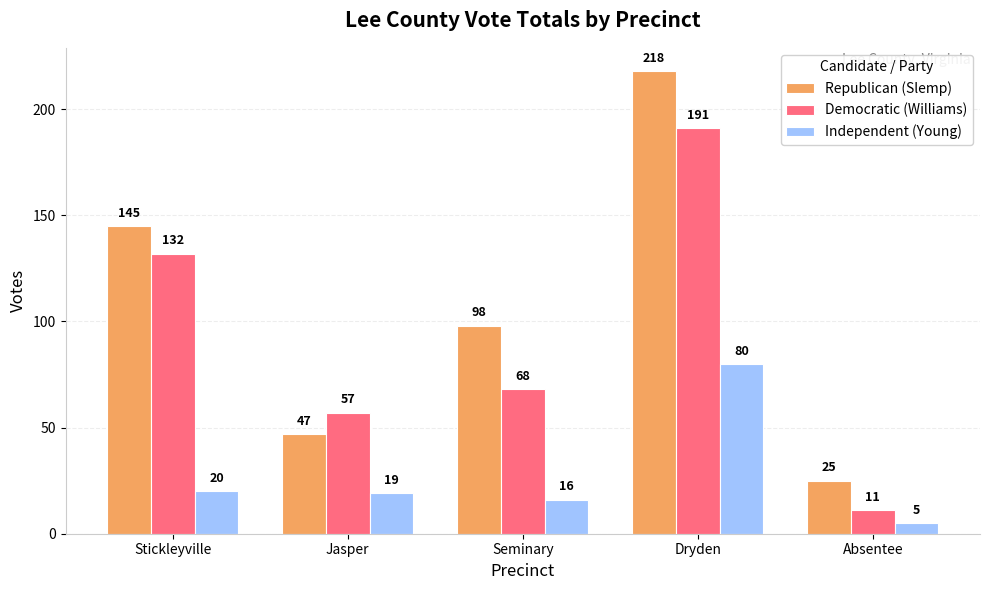

Where does the Independent (Young) series first go above 19?

Stickleyville